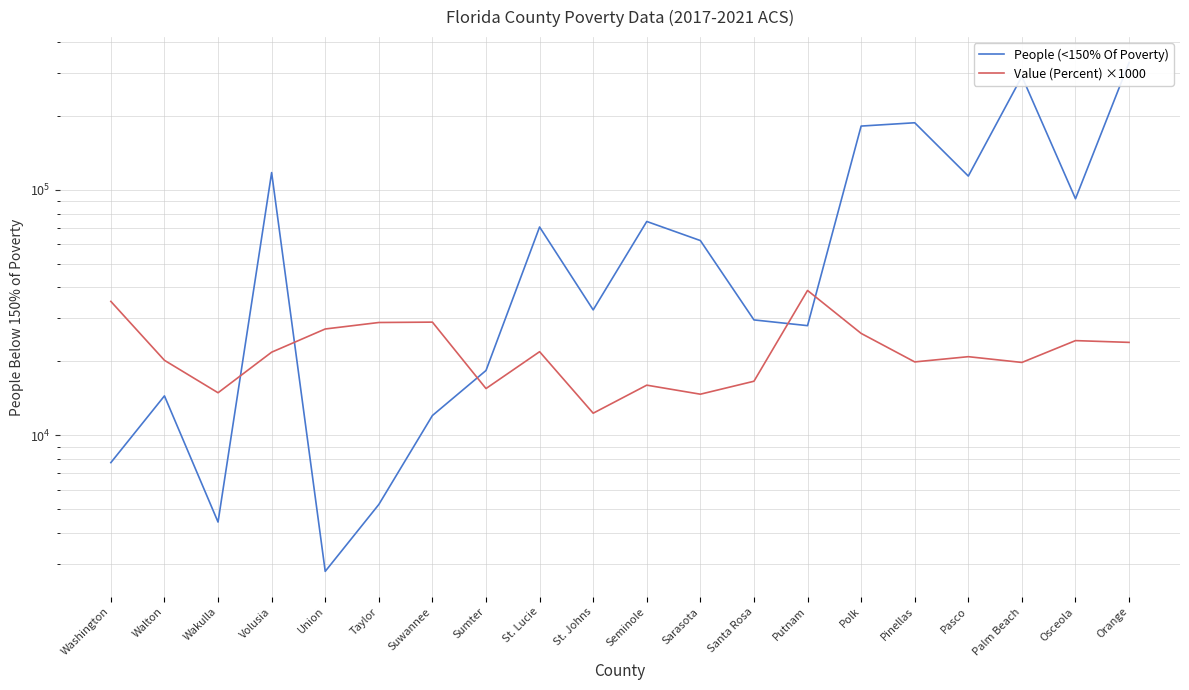

Which label corresponds to the smallest value in the chart?

Union